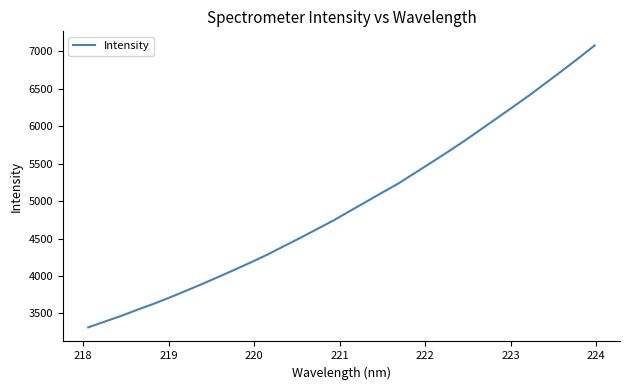

Count the number of values greater than 4866.

16